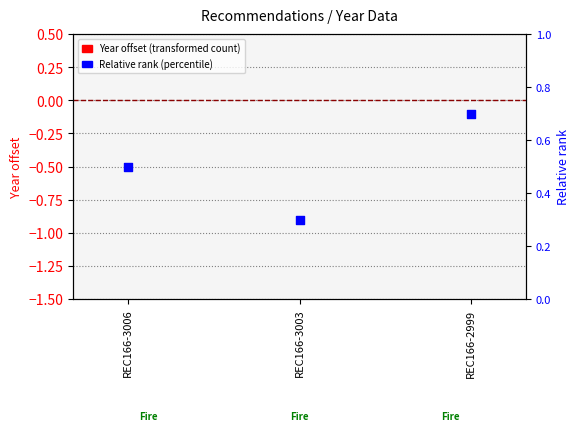

At which category is the sum across all series the highest?

REC166-2999